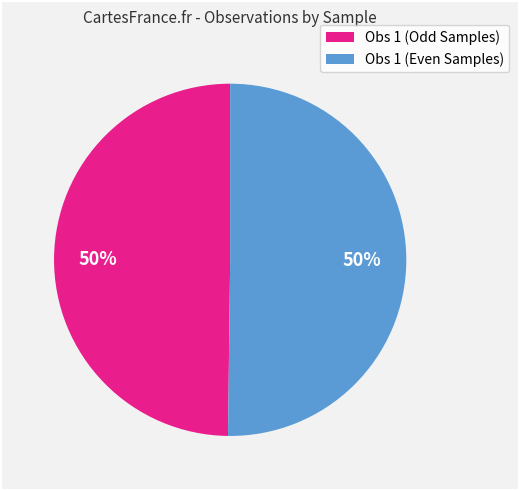

Is it true that Obs 1 (Even Samples) is 56% of the pie?

False